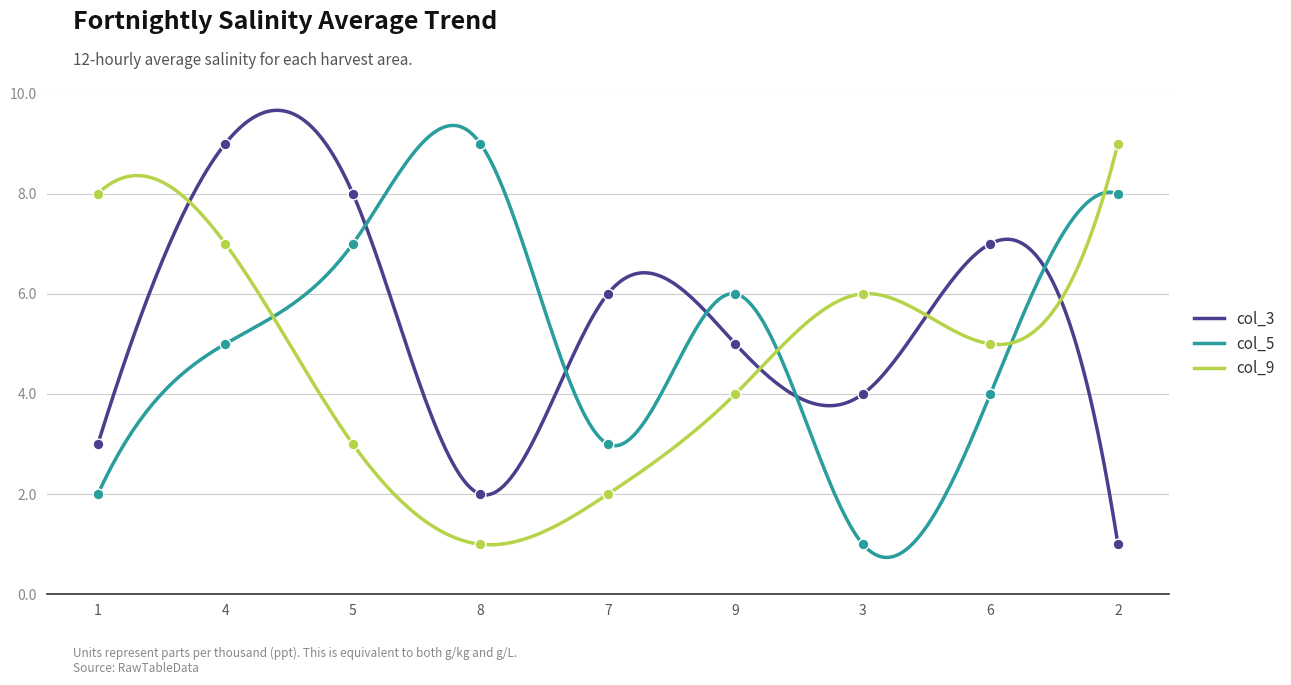

Which series reaches the minimum Y coordinate?

col_3